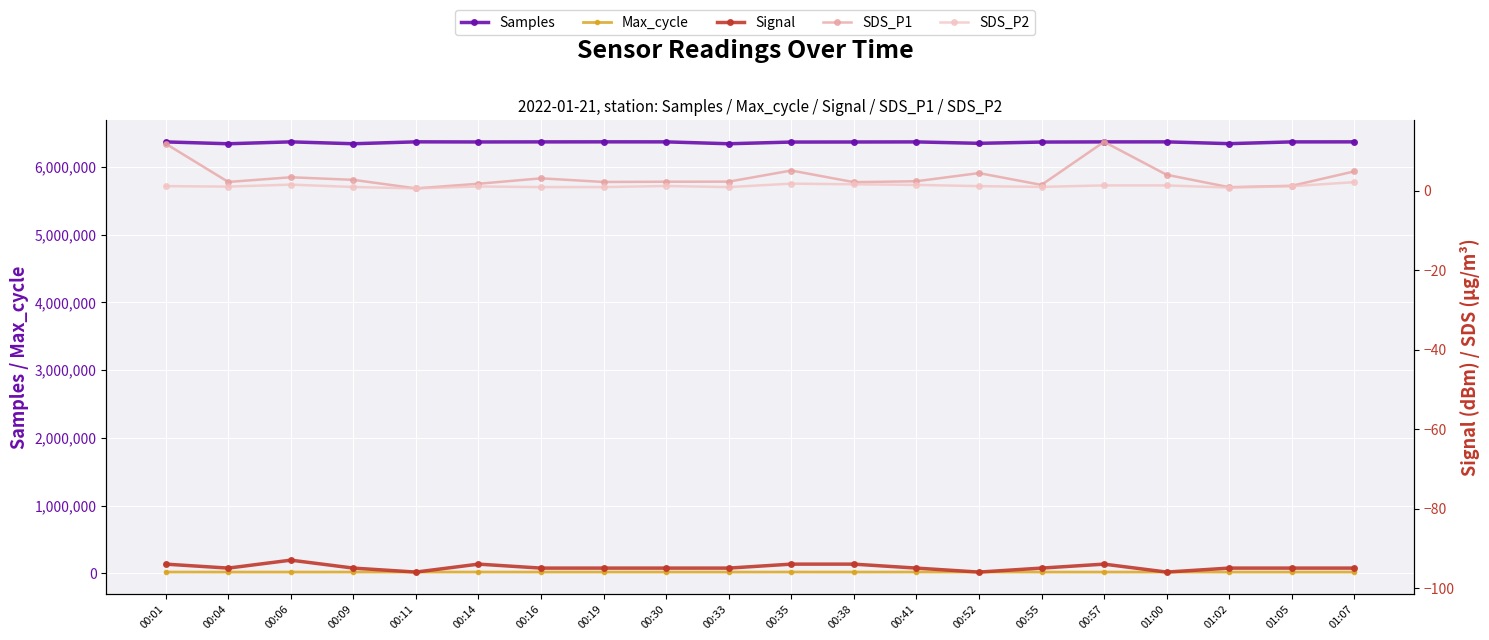

What is the greatest value displayed?

6370379.0